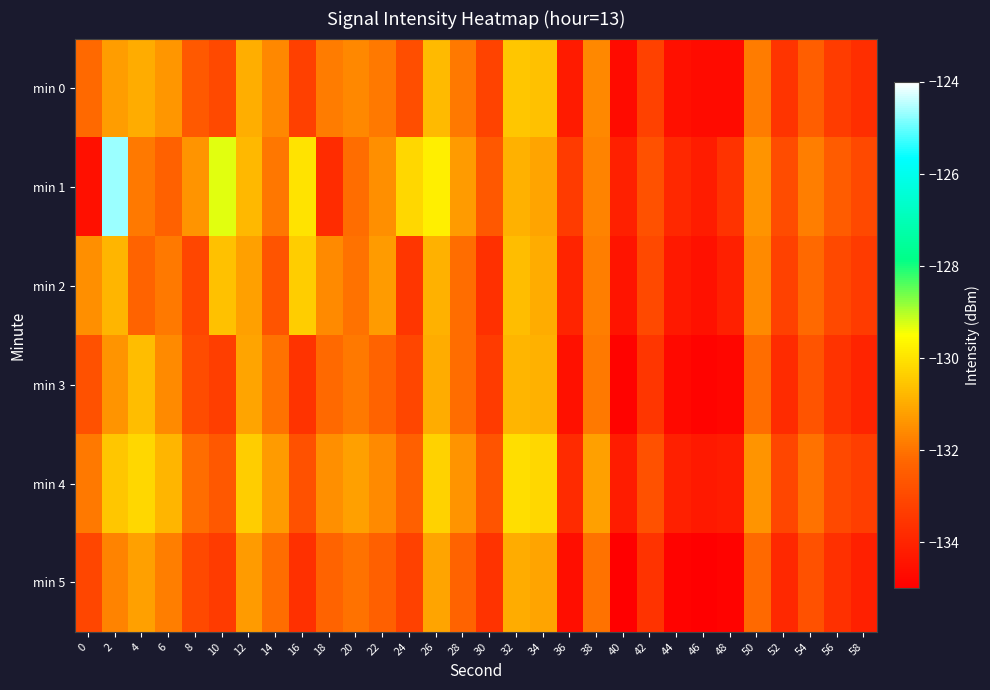

What is the smallest value displayed?

-135.1